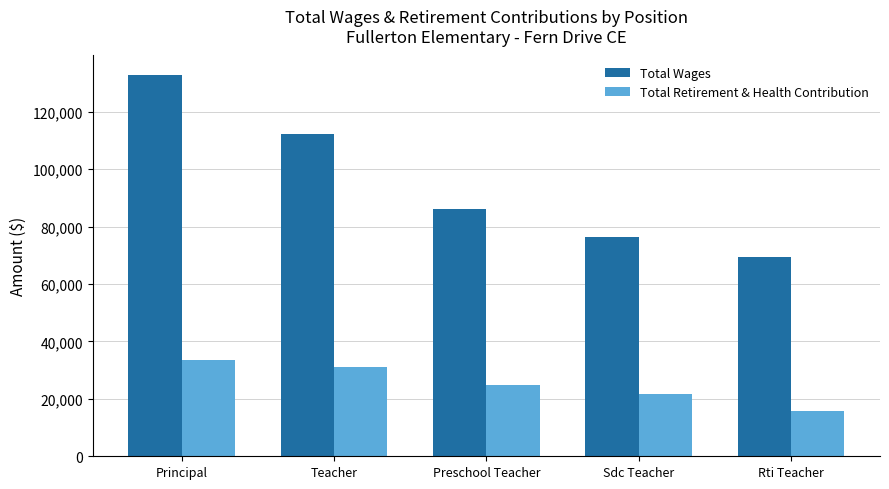

What position from the right is Preschool Teacher?

3